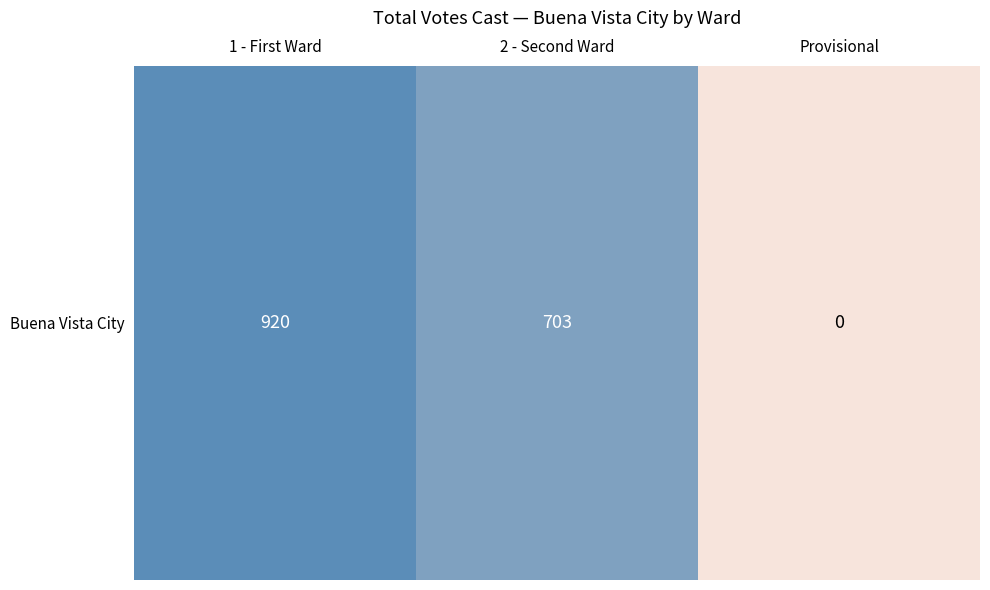

Where does the data first go above 703?

1 - First Ward